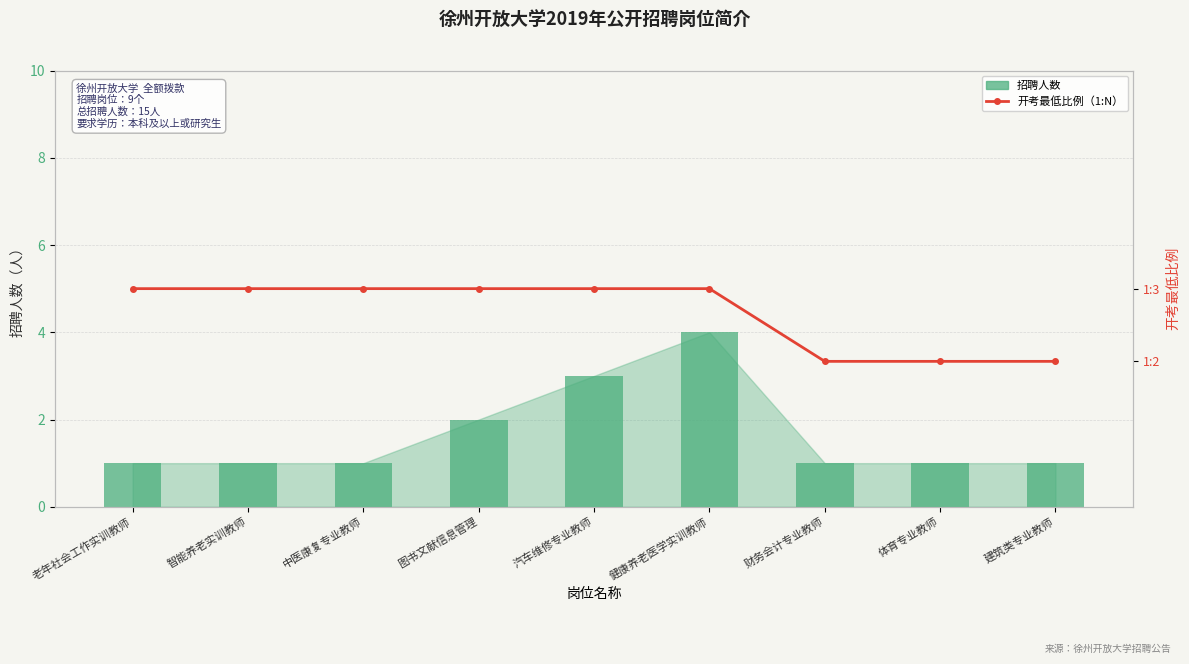

What is the label of the 6th bar from the left?

健康养老医学实训教师